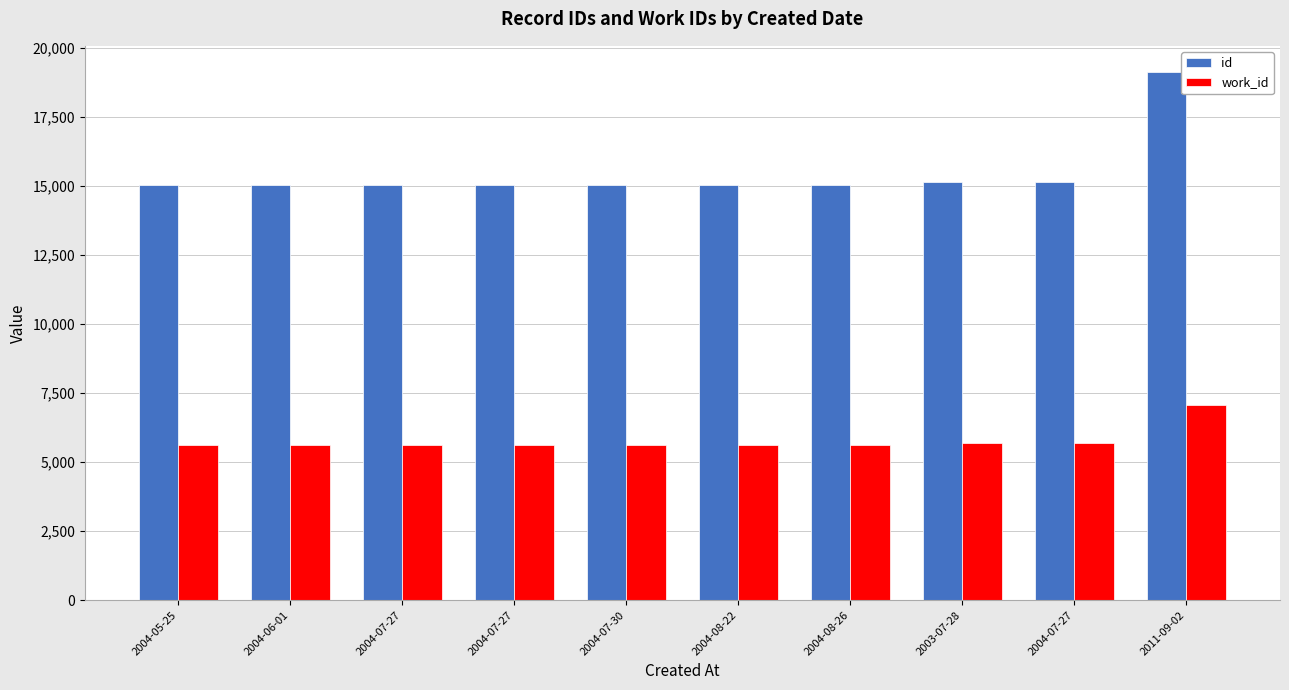

How many data points in id are less than 15046?

5